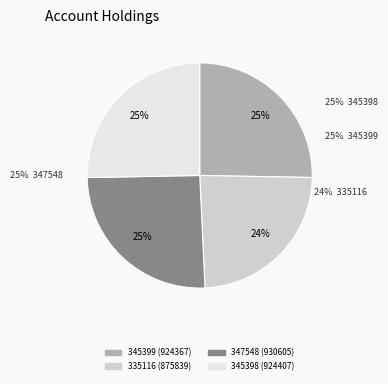

To the nearest percent, what is the difference between the largest and smallest slice percentages?

1%